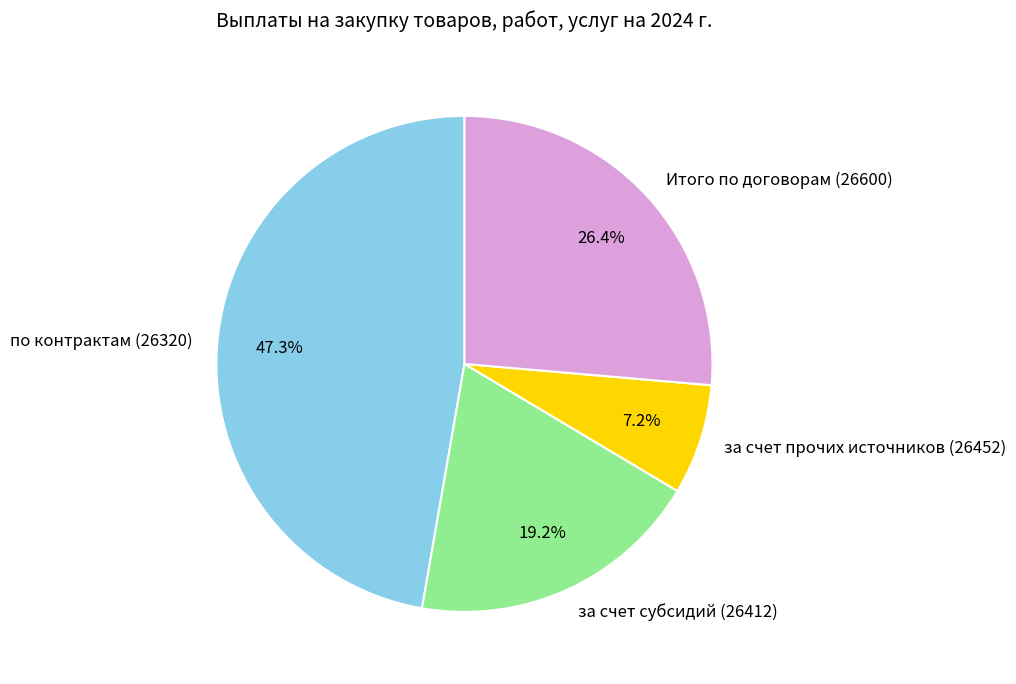

To the nearest percent, what portion does по контрактам (26320) represent?

47%